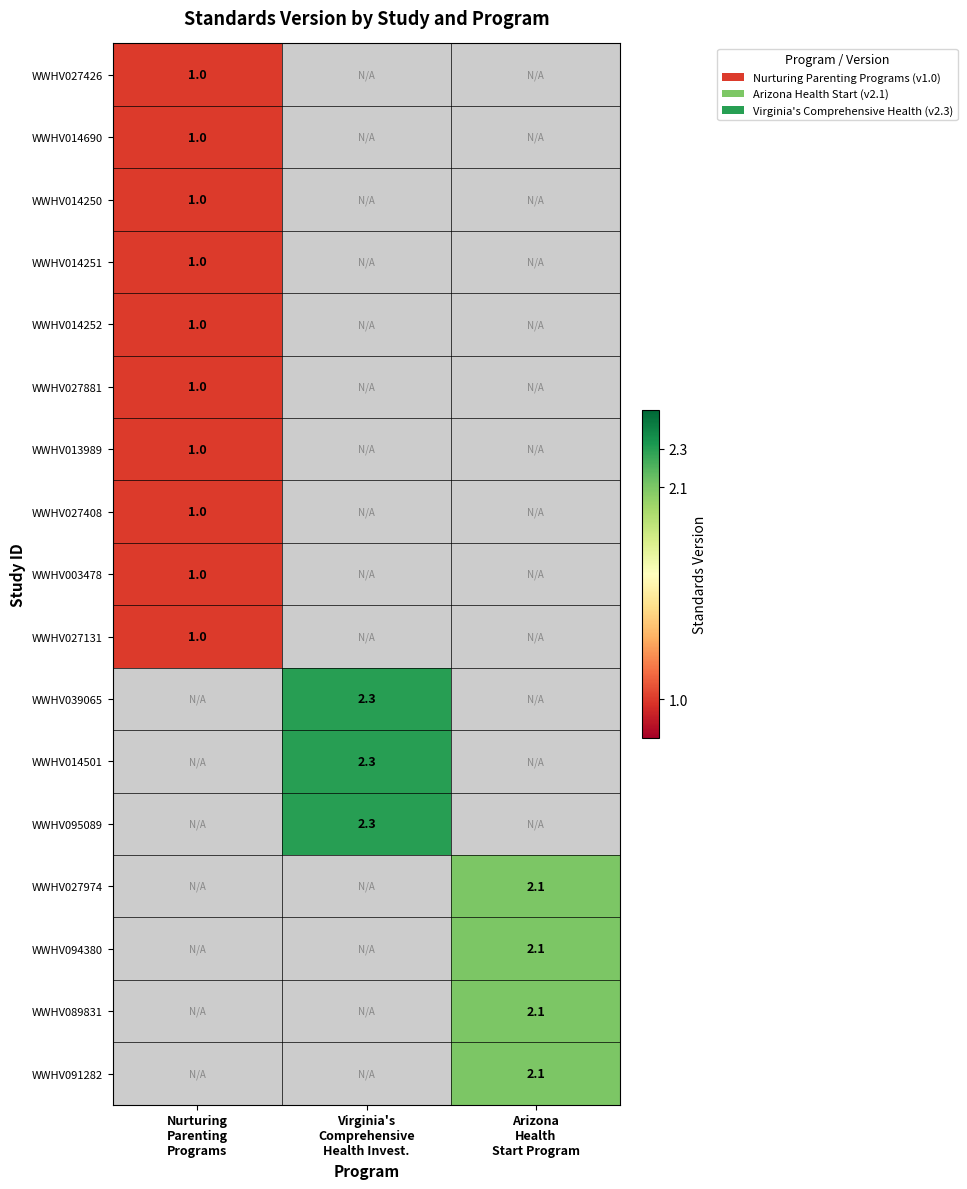

How many series are shown in this chart?

17